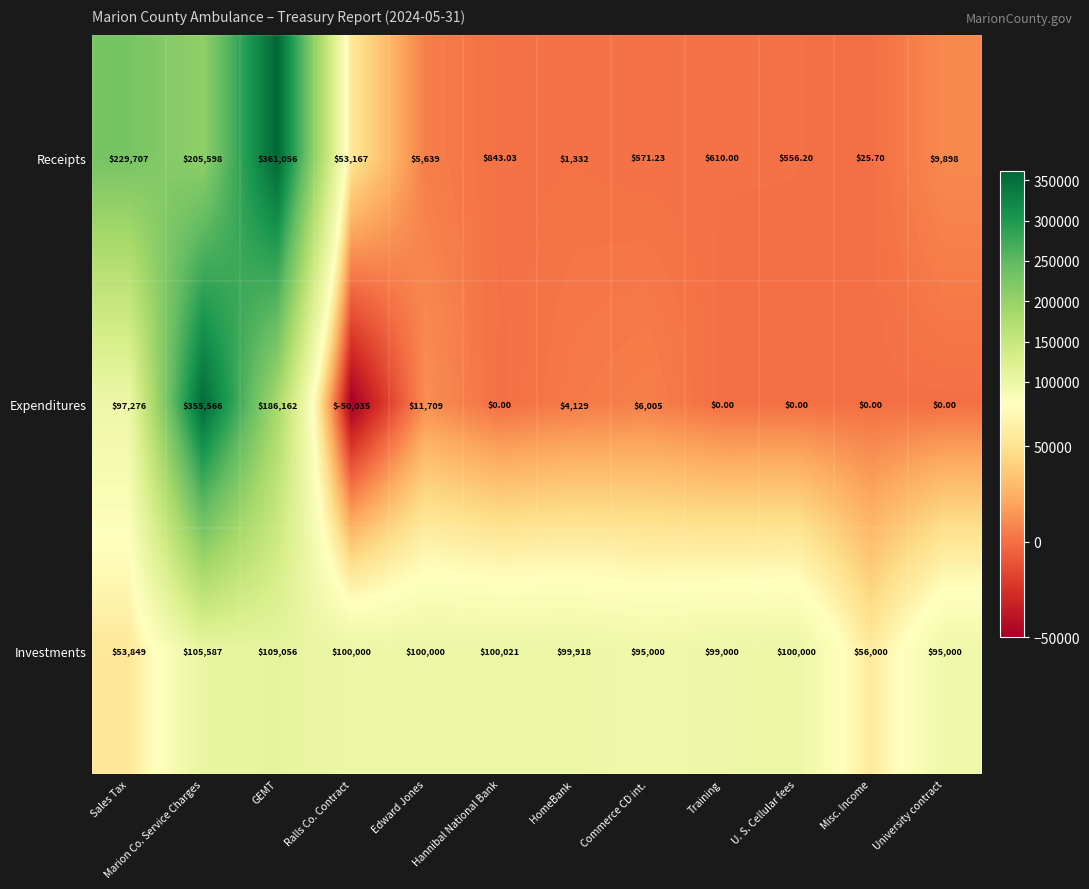

How many categories are shown in the chart?

12